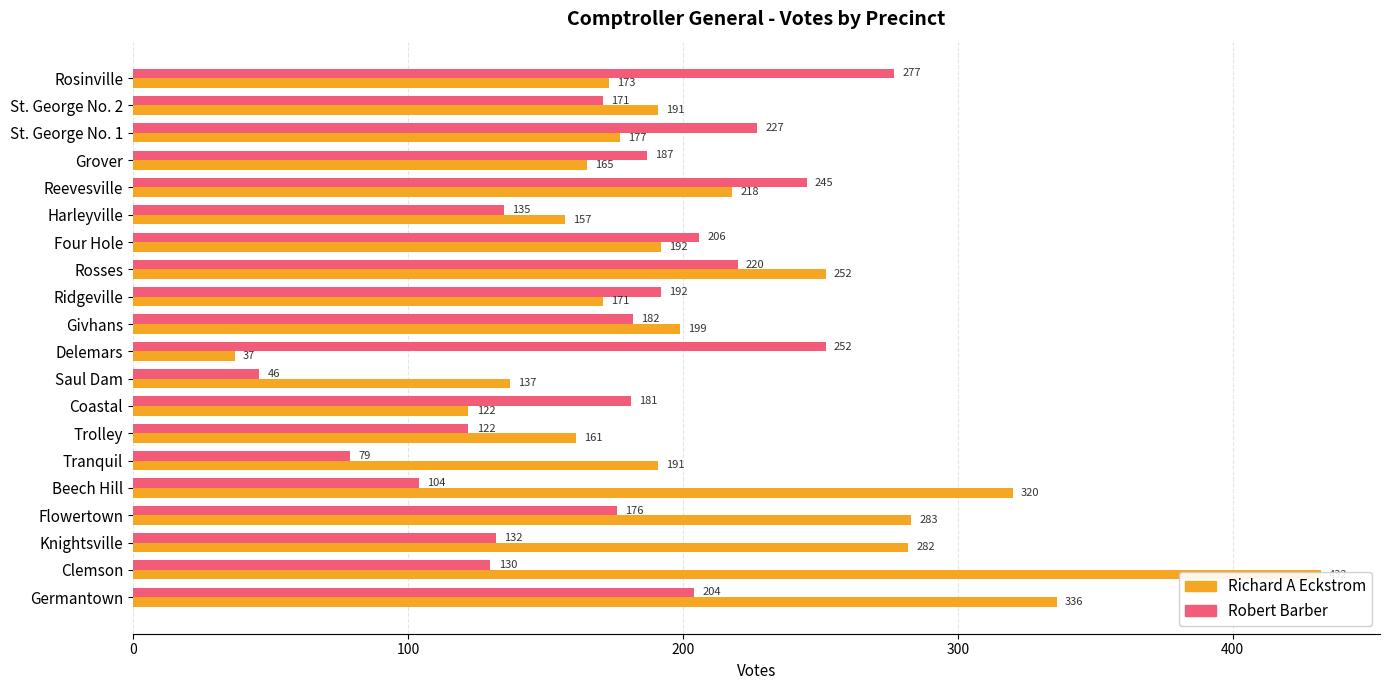

What is the greatest value displayed?

432